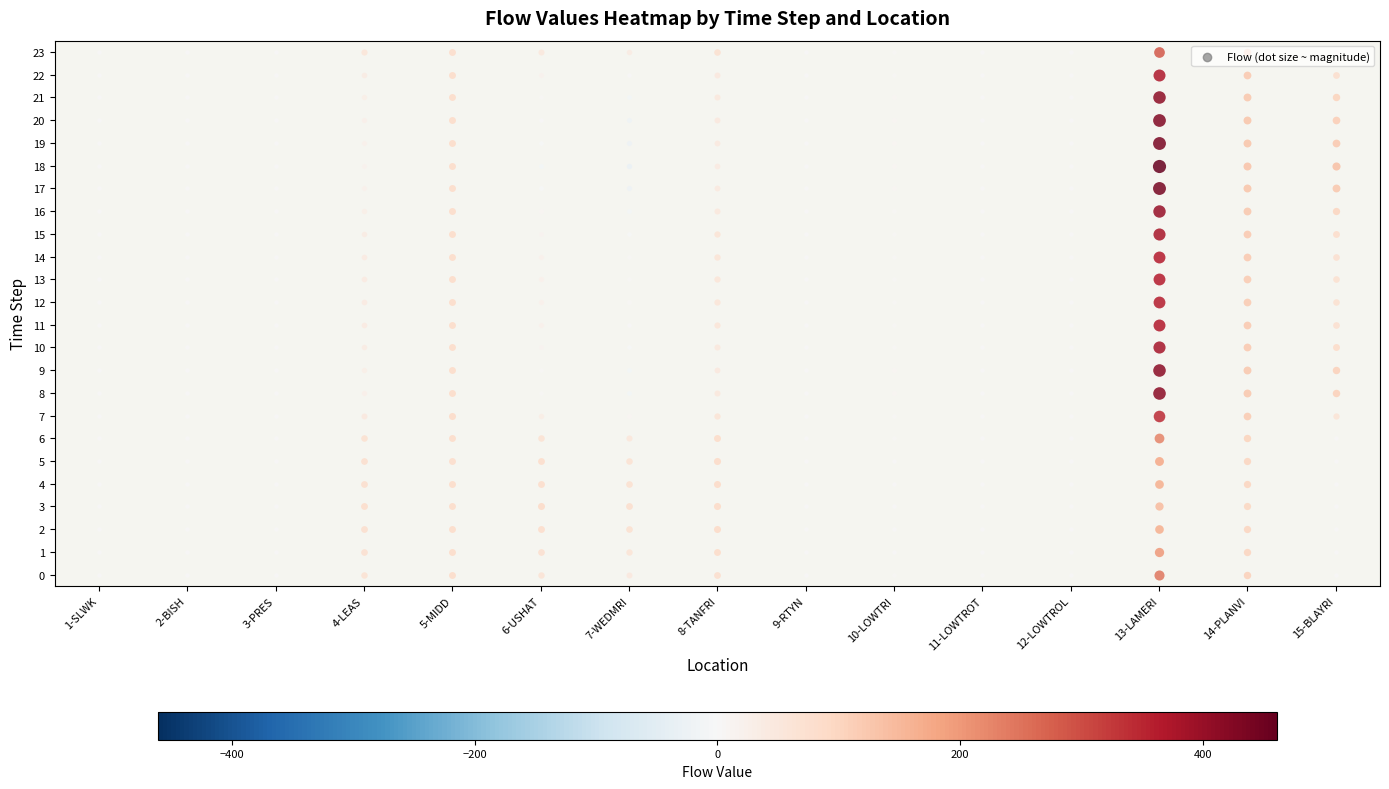

The value of 14-PLANVI at 18 is 133.3. True or false?

True